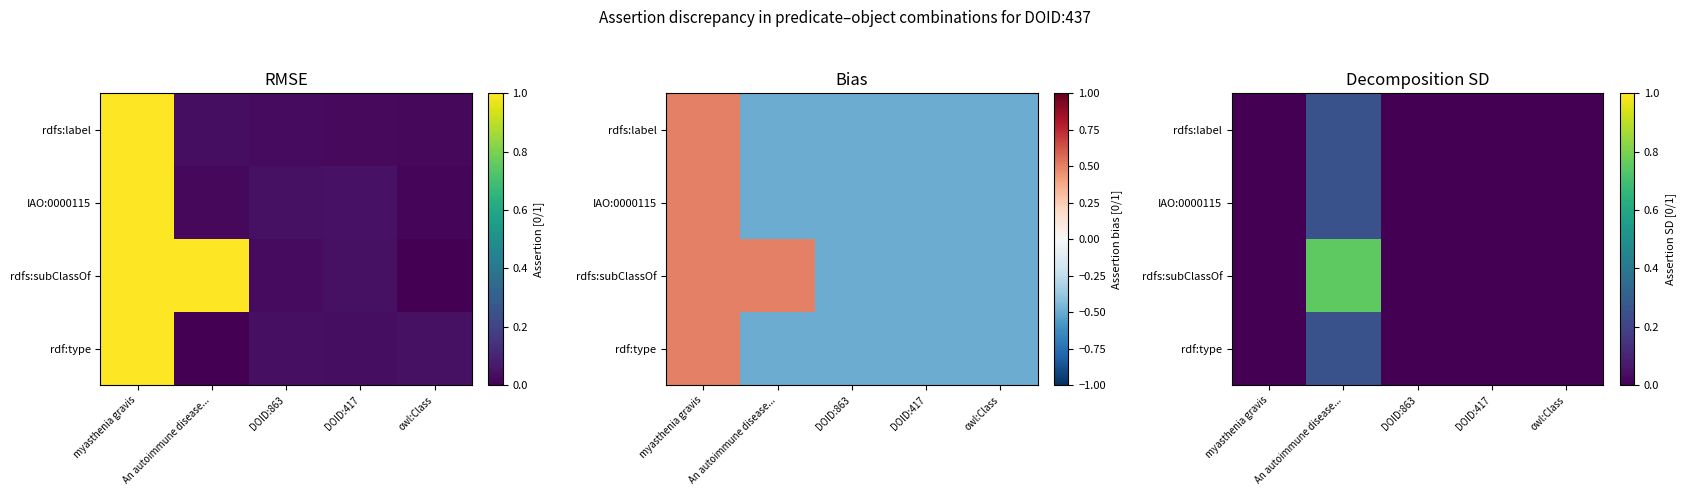

How many series are shown in this chart?

4